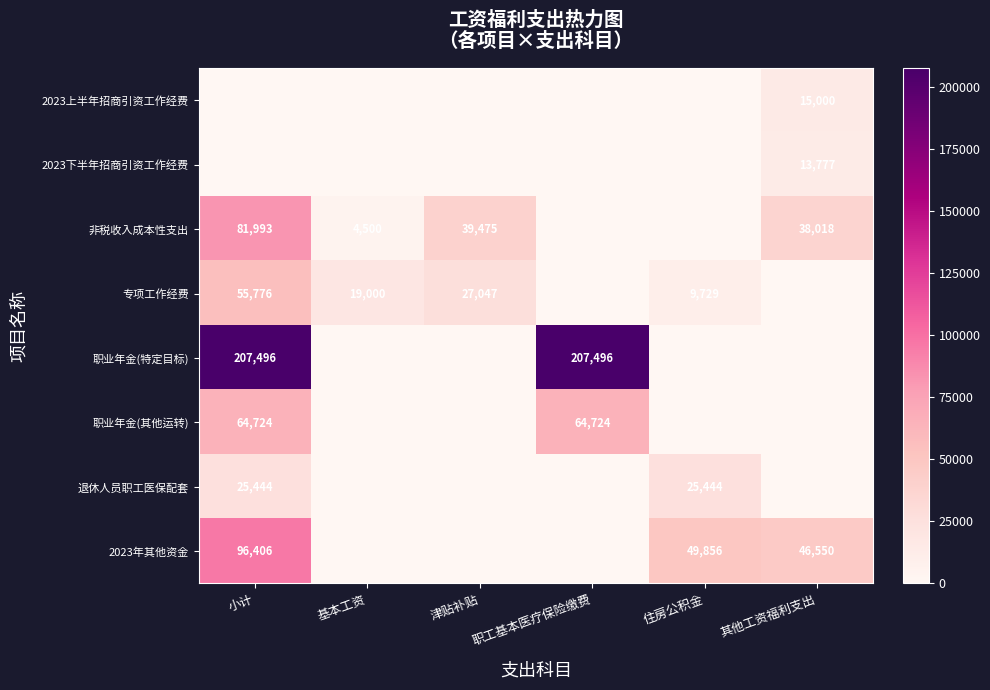

The value of 2023上半年招商引资工作经费 at 其他工资福利支出 is 8275. True or false?

False